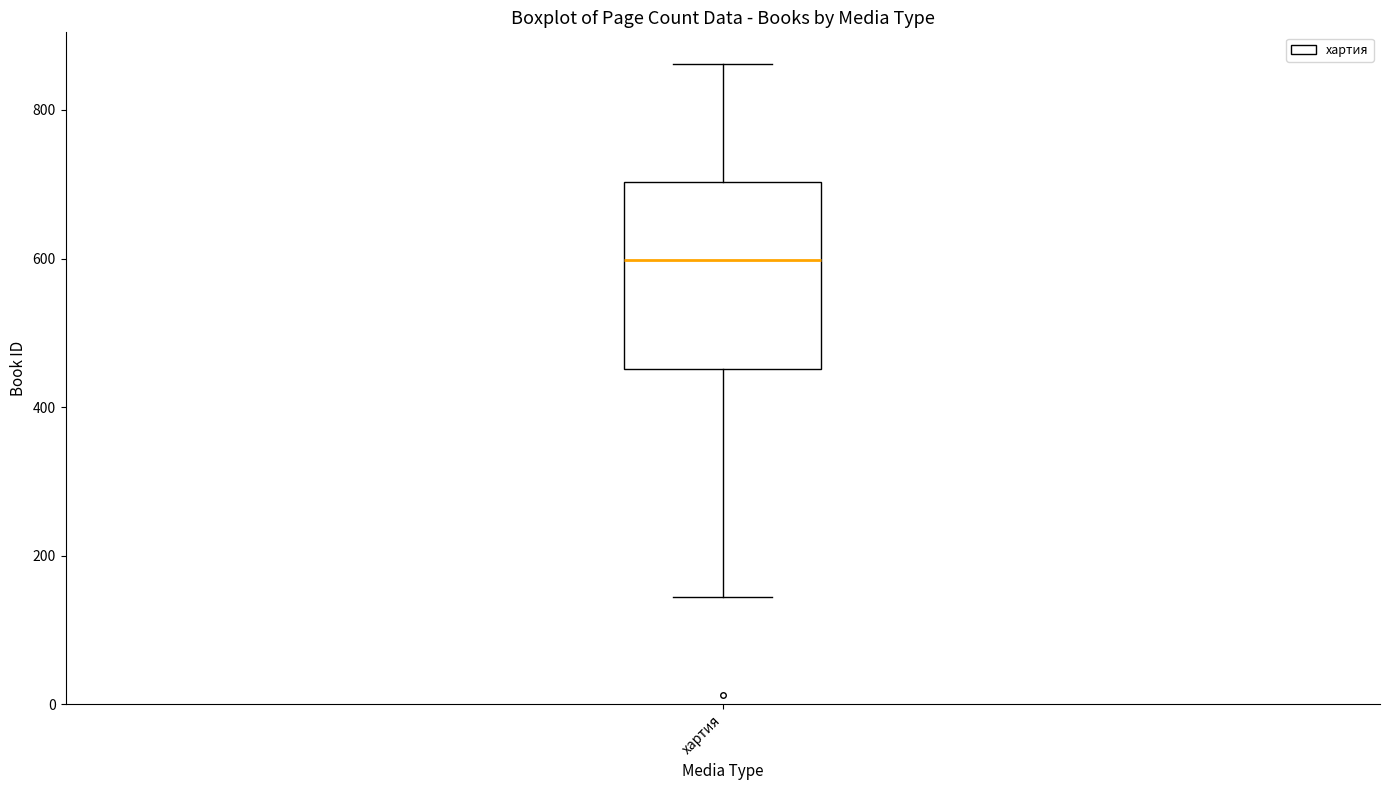

Transcribe this box plot: give where the median line is, the range the box spans, and where the two whiskers end, as read against the y-axis. The values are not printed on the chart, so give them approximately, as read against the axis.

median 600, box 460 to 700, whiskers 140 to 860